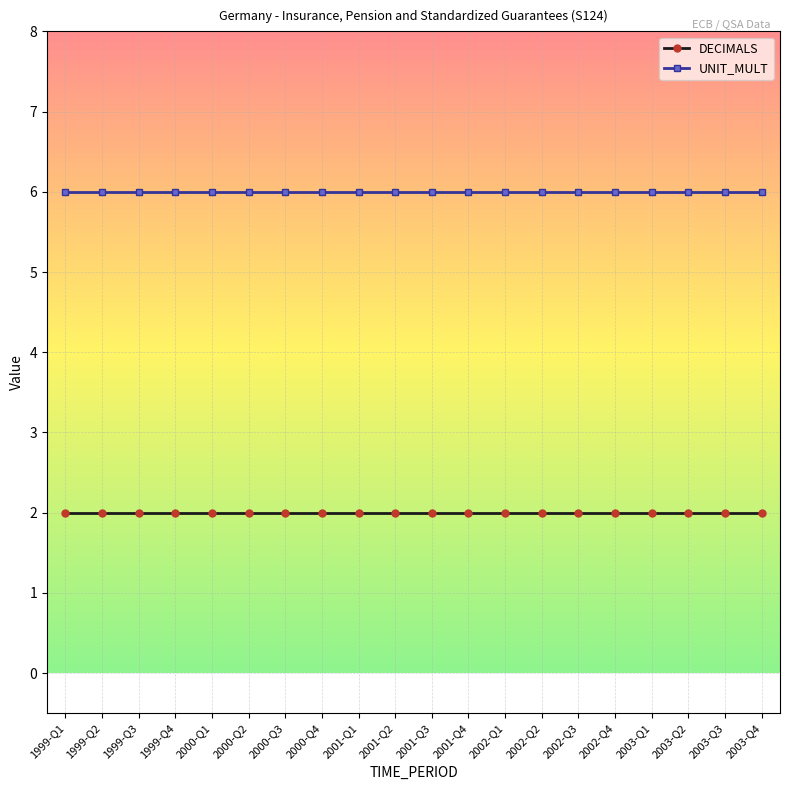

True or false: DECIMALS and UNIT_MULT cross at least once.

False